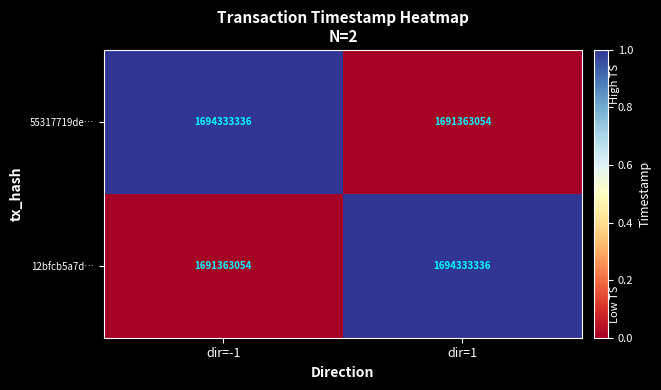

Reading right to left, what are all the values shown in this chart?

55317719de…: dir=1=1691363054	dir=-1=1694333336
12bfcb5a7d…: dir=1=1694333336	dir=-1=1691363054